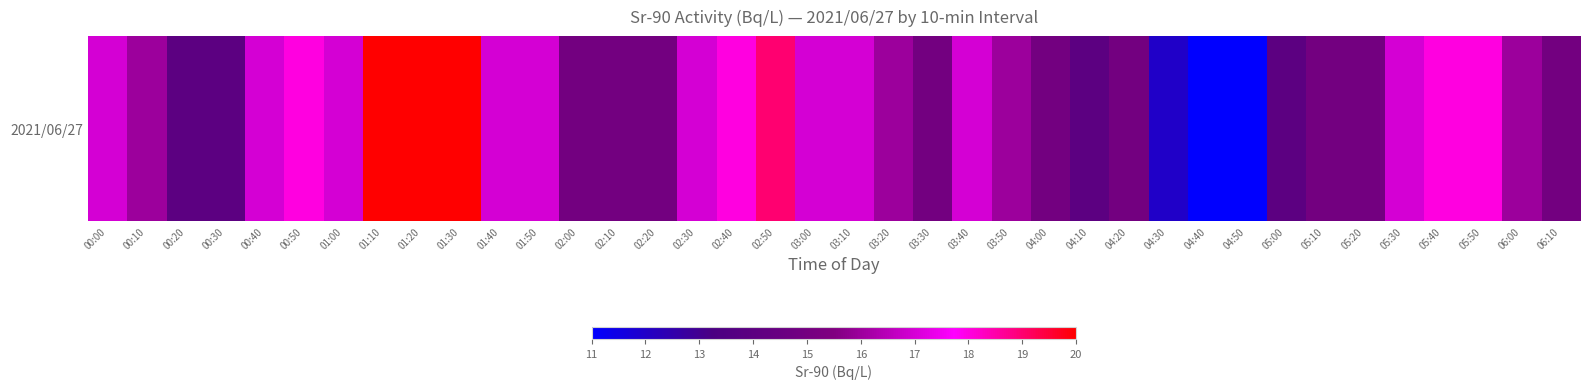

What is the average value?

16